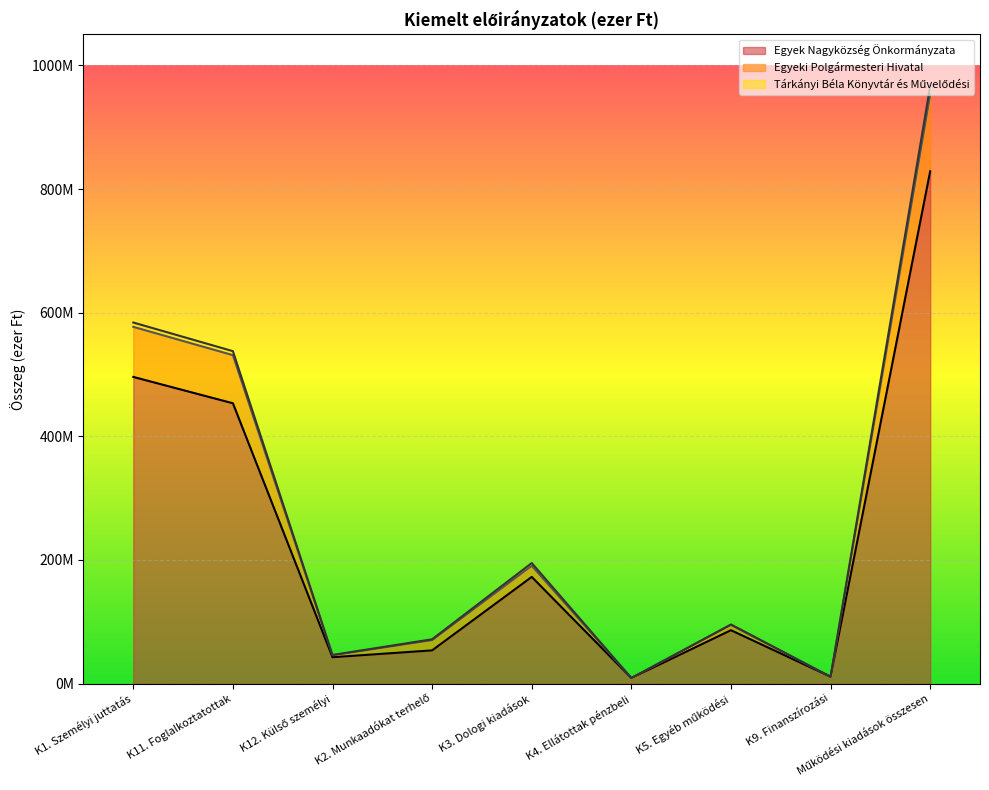

In Egyeki Polgármesteri Hivatal, how many points are lower than both neighbors (excluding endpoints)?

3